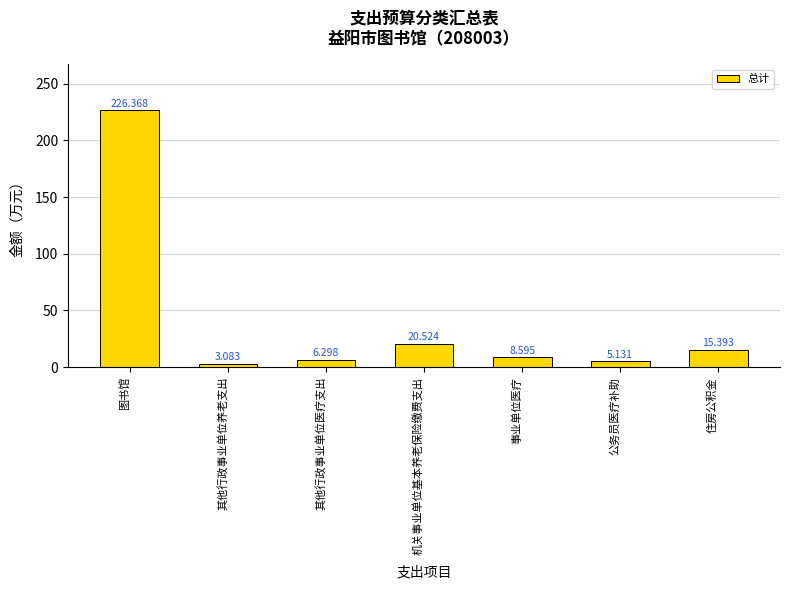

List the labels in order of value, largest first.

图书馆, 机关事业单位基本养老保险缴费支出, 住房公积金, 事业单位医疗, 其他行政事业单位医疗支出, 公务员医疗补助, 其他行政事业单位养老支出